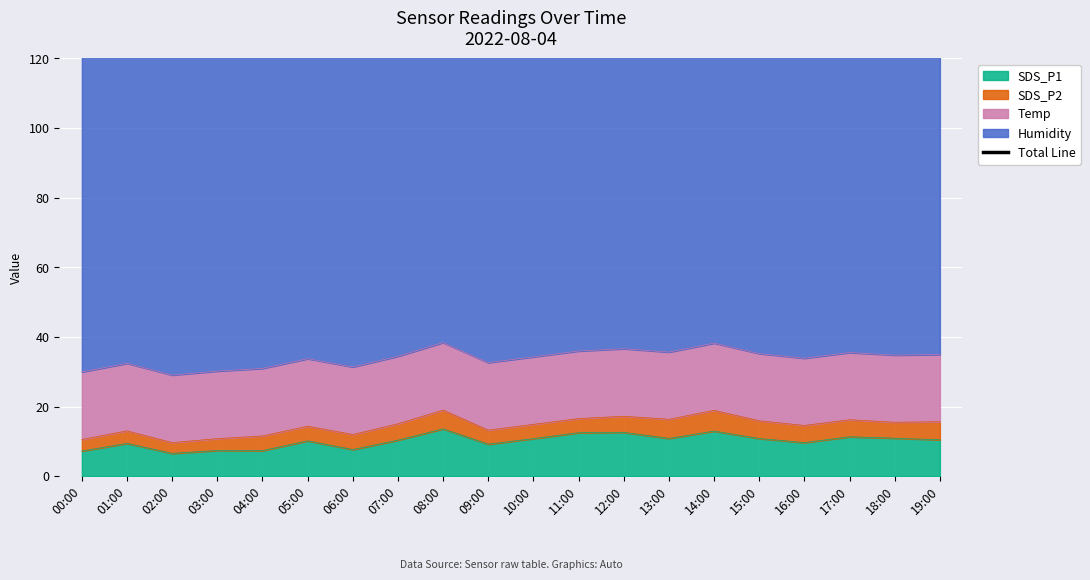

Reading left to right, extract all data points from this chart.

129.8	132.3	128.9	130.1	130.8	133.6	131.3	134.3	138.3	132.5	134.2	135.8	136.5	135.5	138.1	135.1	133.8	135.4	134.7	134.8